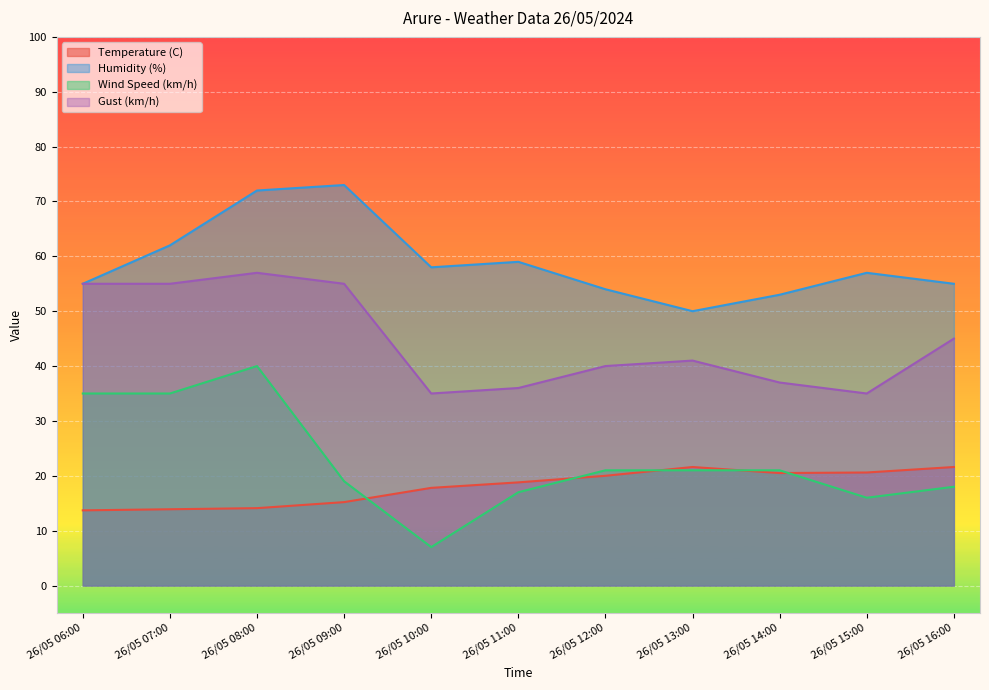

Between 26/05 07:00 and 26/05 14:00, which series saw the biggest shift?

Gust (km/h)